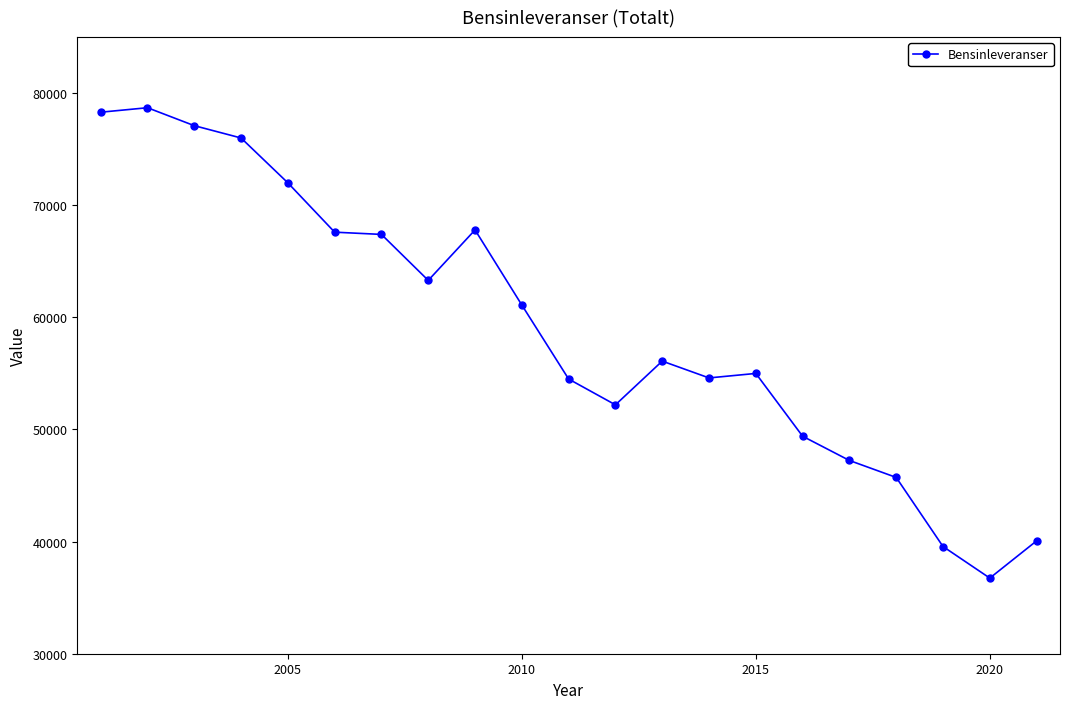

How many series are shown in this chart?

1